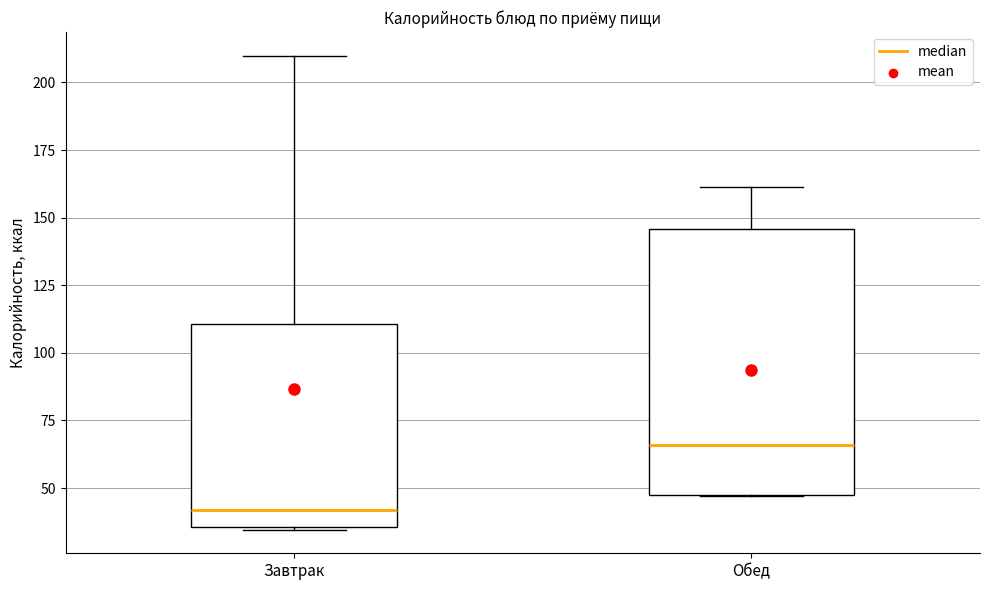

Where does the median line of the box for Обед sit on the y-axis? The values are not printed on the chart, so give them approximately, as read against the axis.

65